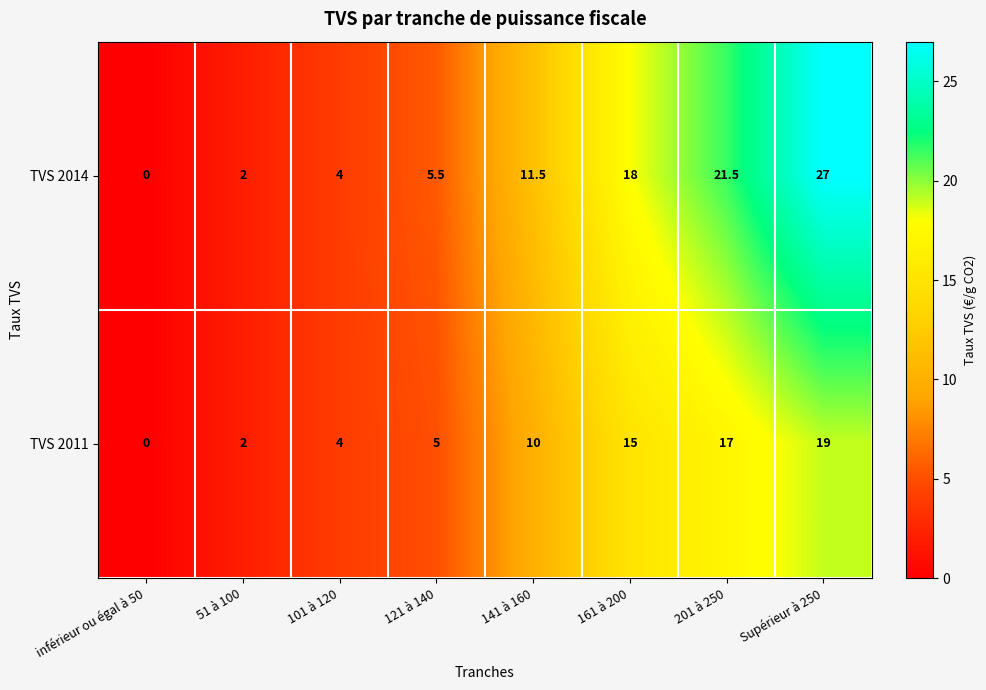

At which label does TVS 2014 first exceed 11?

141 à 160